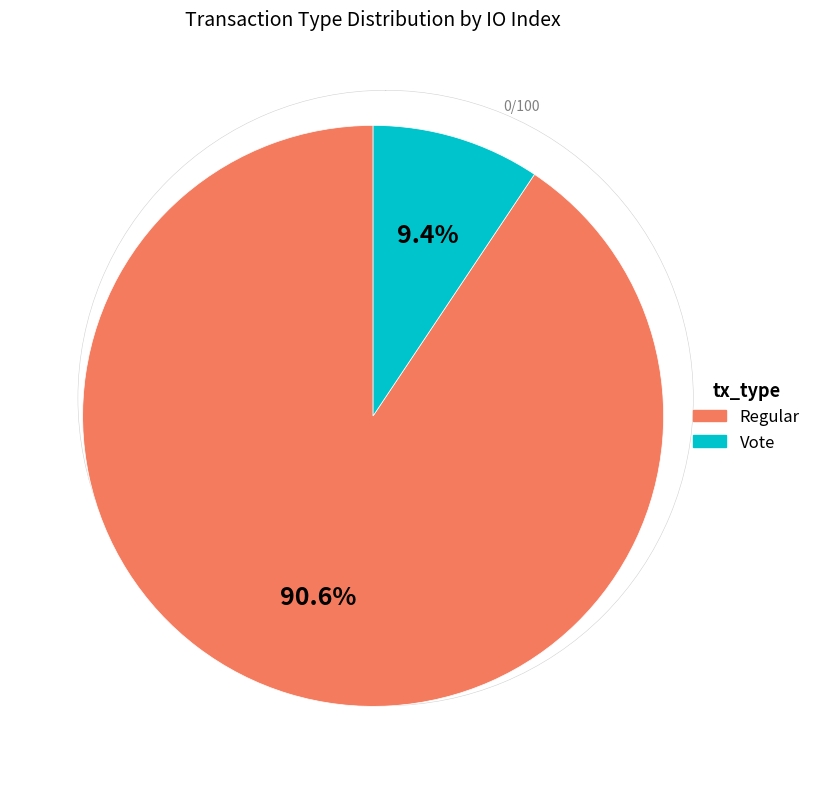

Which slice represents more than half of the pie?

Regular